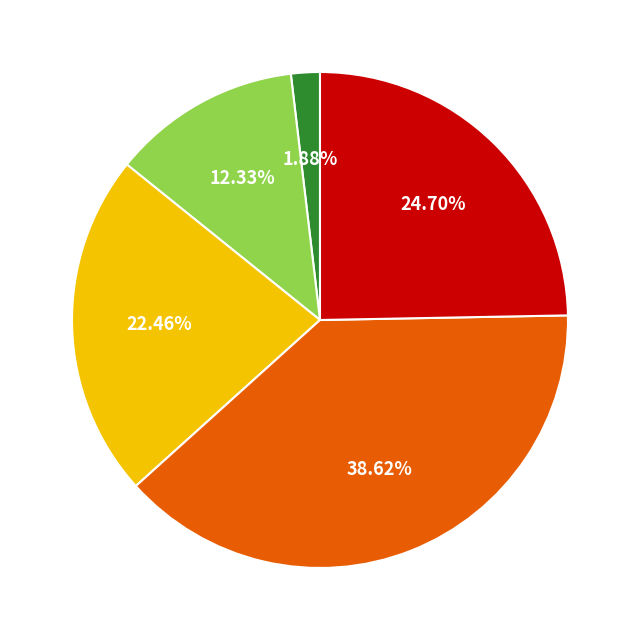

Does any single category account for the majority?

No